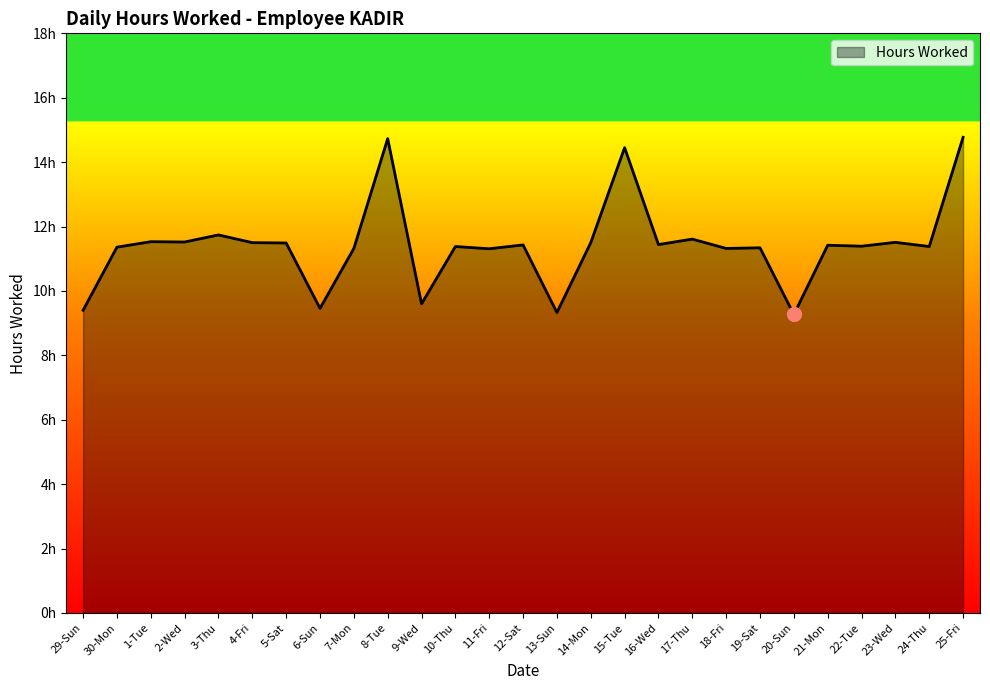

What is the minimum value shown in the chart?

9.3